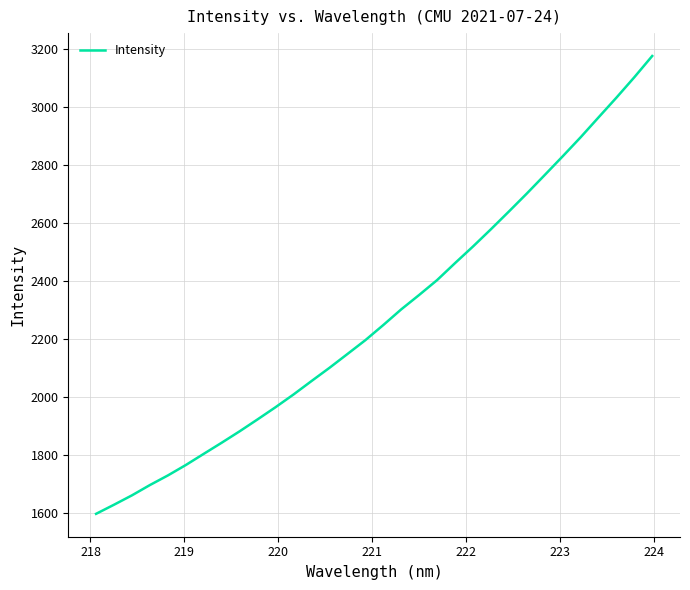

What is the difference between the maximum and minimum values?

1579.9